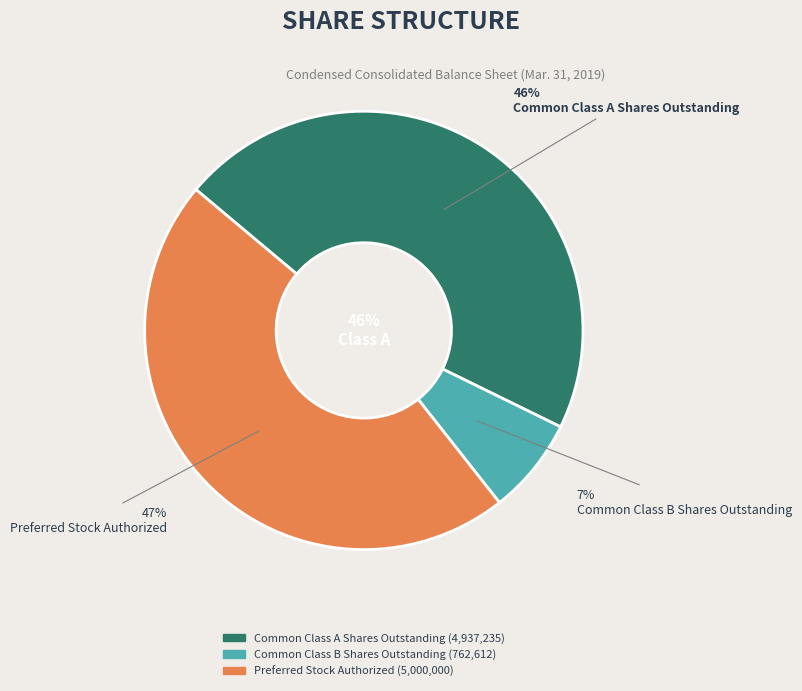

Rank the categories by value from lowest to highest.

Common Class B Shares Outstanding, Common Class A Shares Outstanding, Preferred Stock Authorized